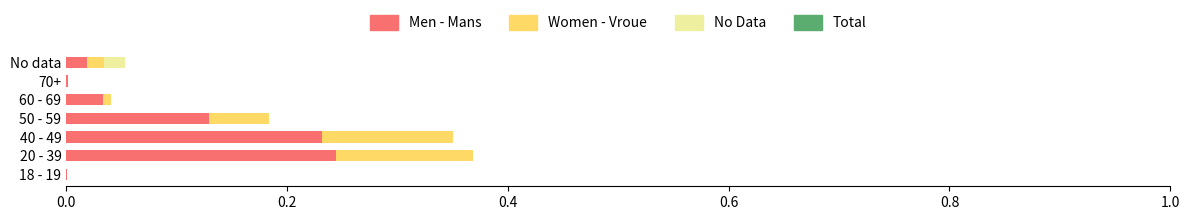

At which category does the chart reach its minimum across all series?

18 - 19